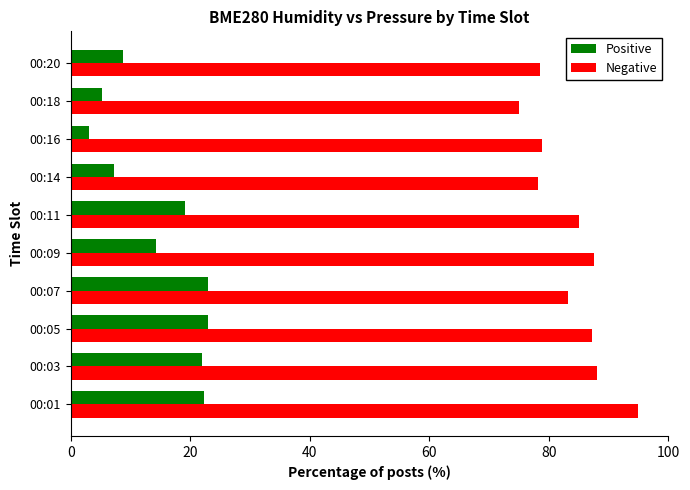

What is the difference between the maximum and minimum values in the Negative series?

20.0